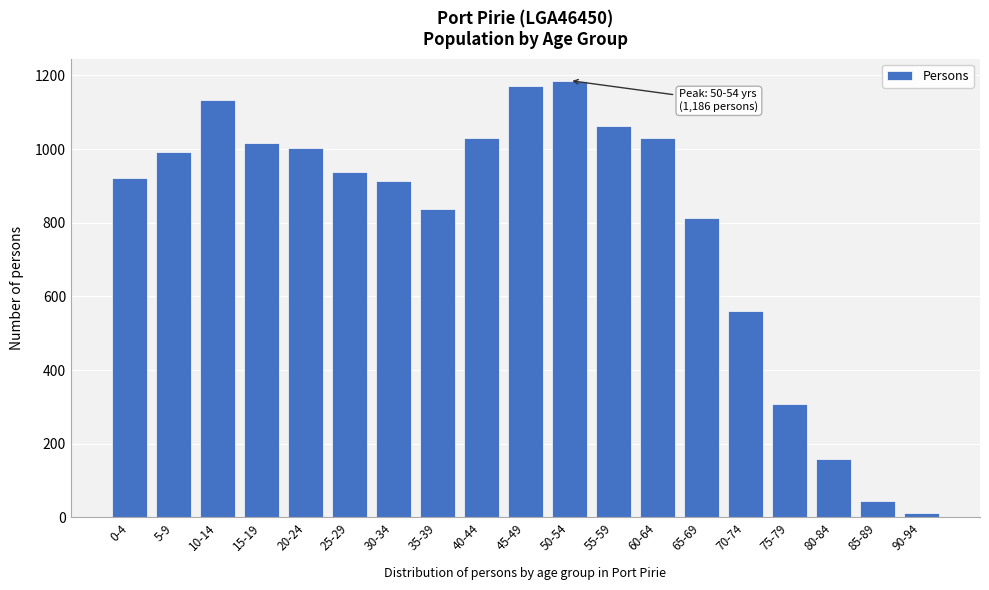

What is the difference between the maximum and minimum values?

1174